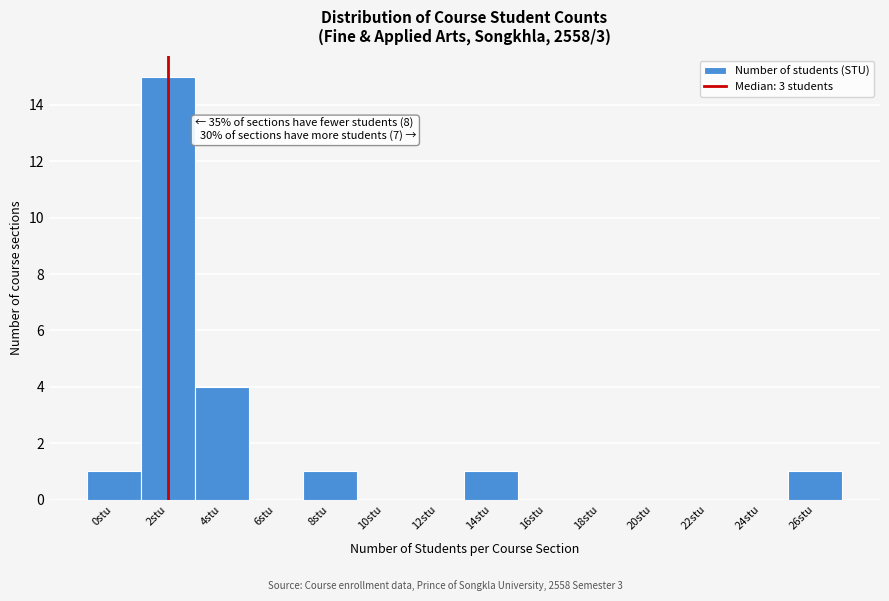

Reading left to right, list all the values displayed in this chart.

0stu=1	2stu=15	4stu=4	6stu=0	8stu=1	10stu=0	12stu=0	14stu=1	16stu=0	18stu=0	20stu=0	22stu=0	24stu=0	26stu=1